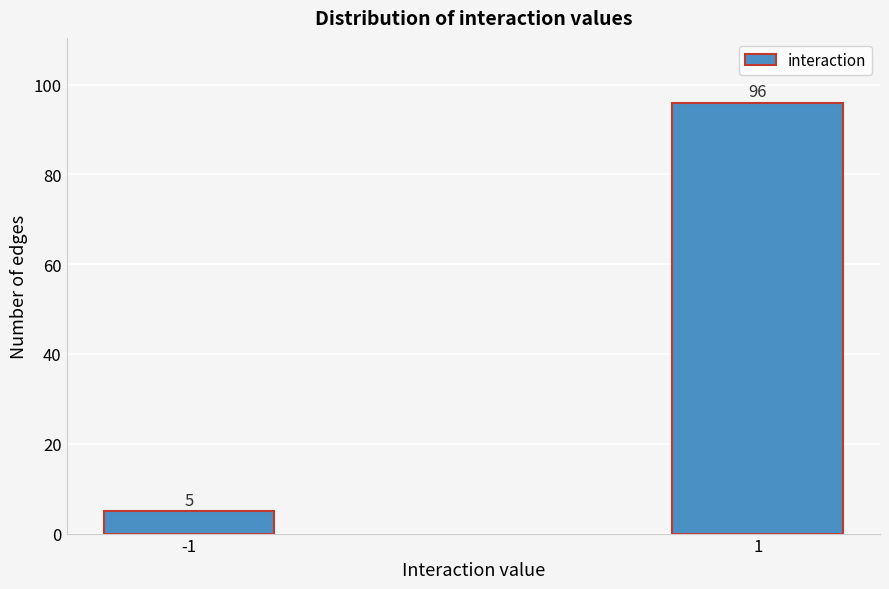

Reading right to left, extract all data points from this chart.

1=96	-1=5